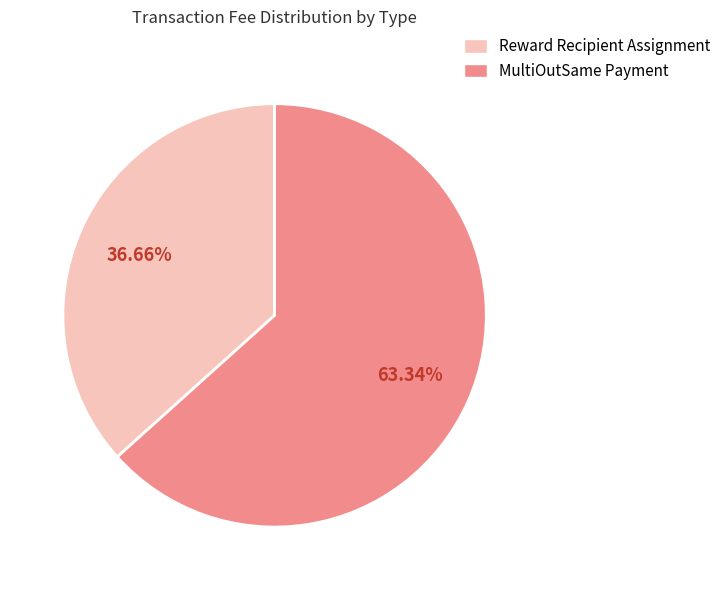

To the nearest percent, what percentage of the pie is MultiOutSame Payment?

63%